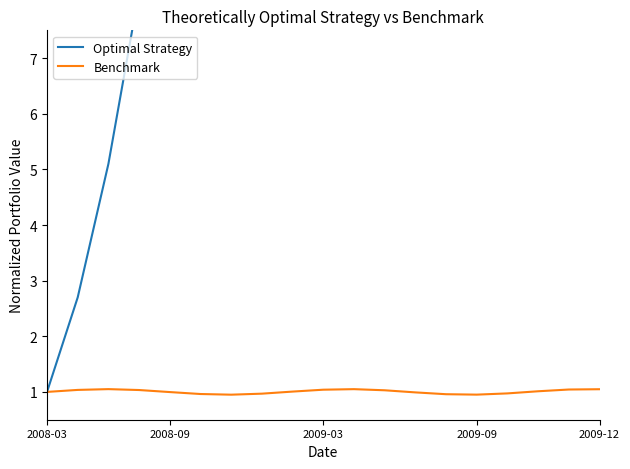

The value of Benchmark at 2008-03 is 1.0. True or false?

True